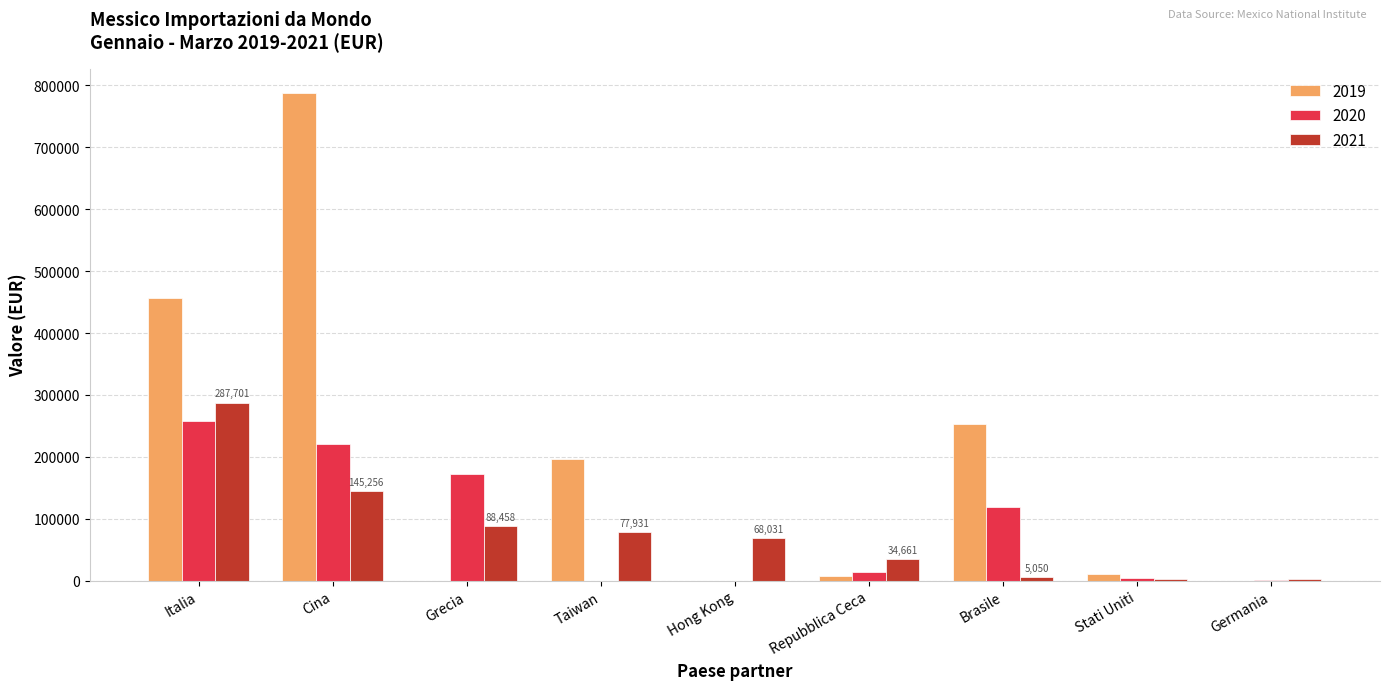

Which series has the largest range (max minus min)?

2019